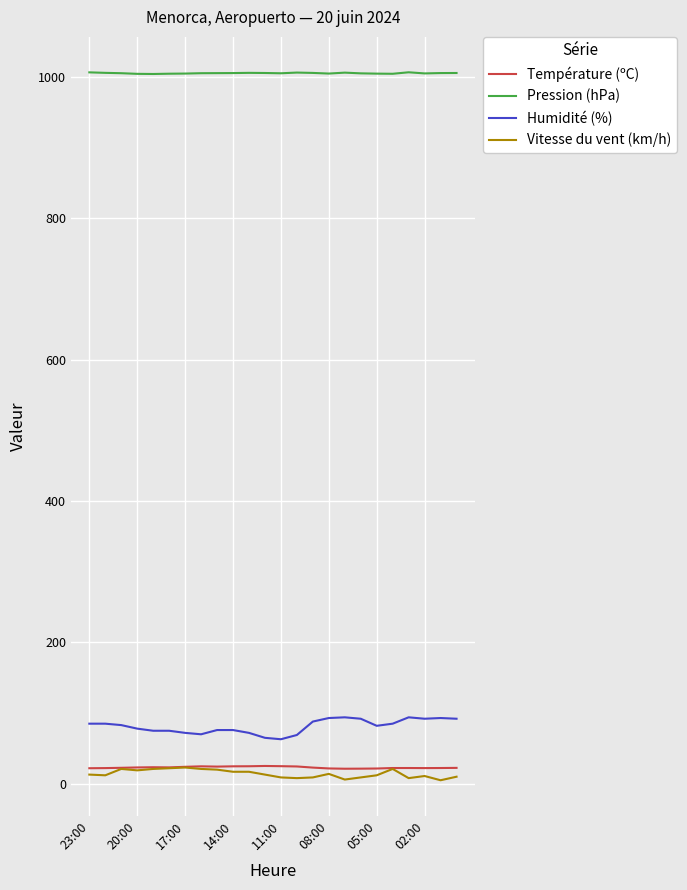

How many lines are shown in the chart?

4